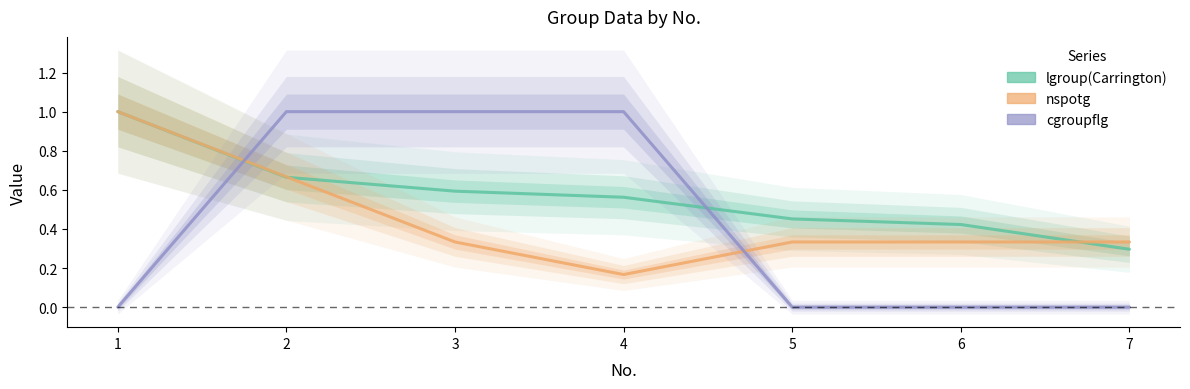

Rank the series by their maximum value, from highest to lowest.

lgroup(Carrington), nspotg, cgroupflg